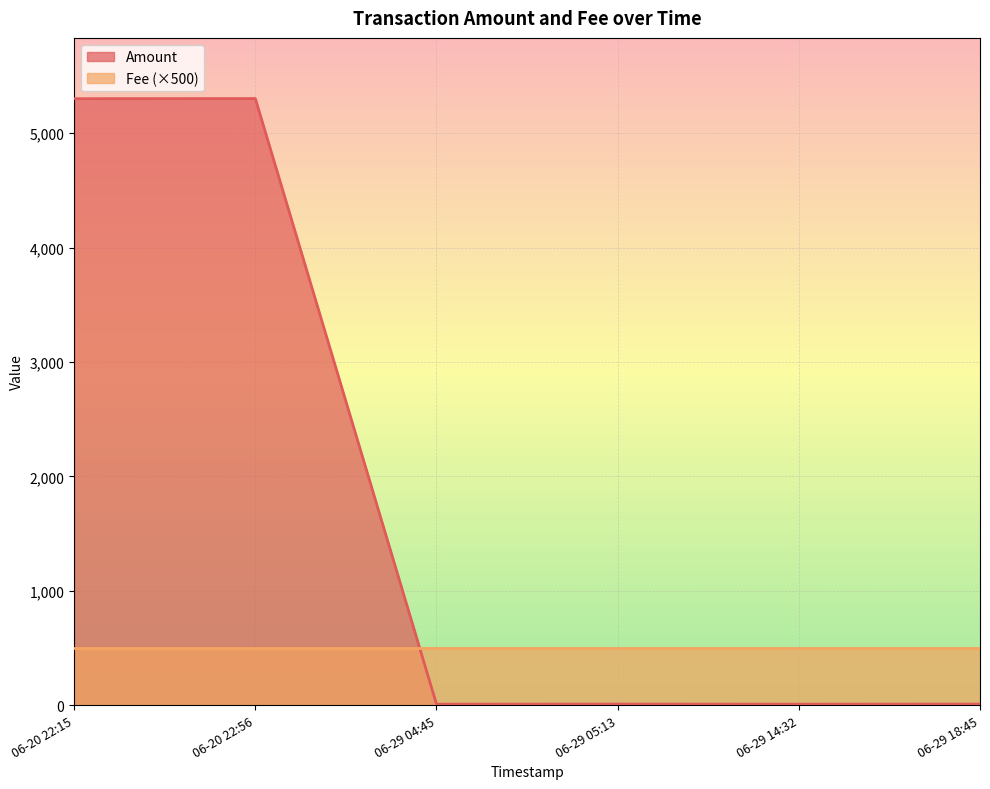

What is the difference between the maximum and second lowest values?

5293